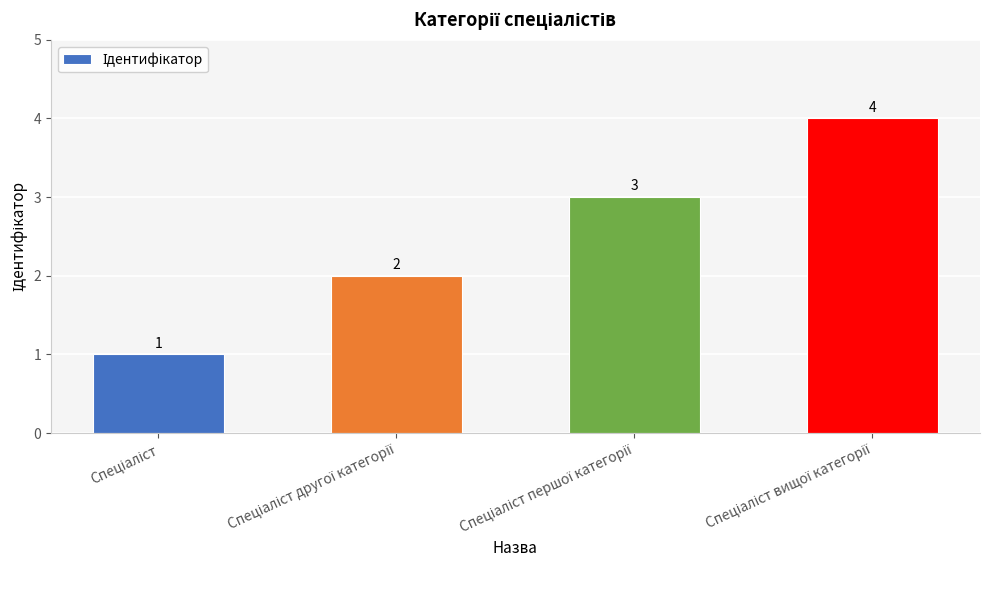

What is the maximum value shown in the chart?

4